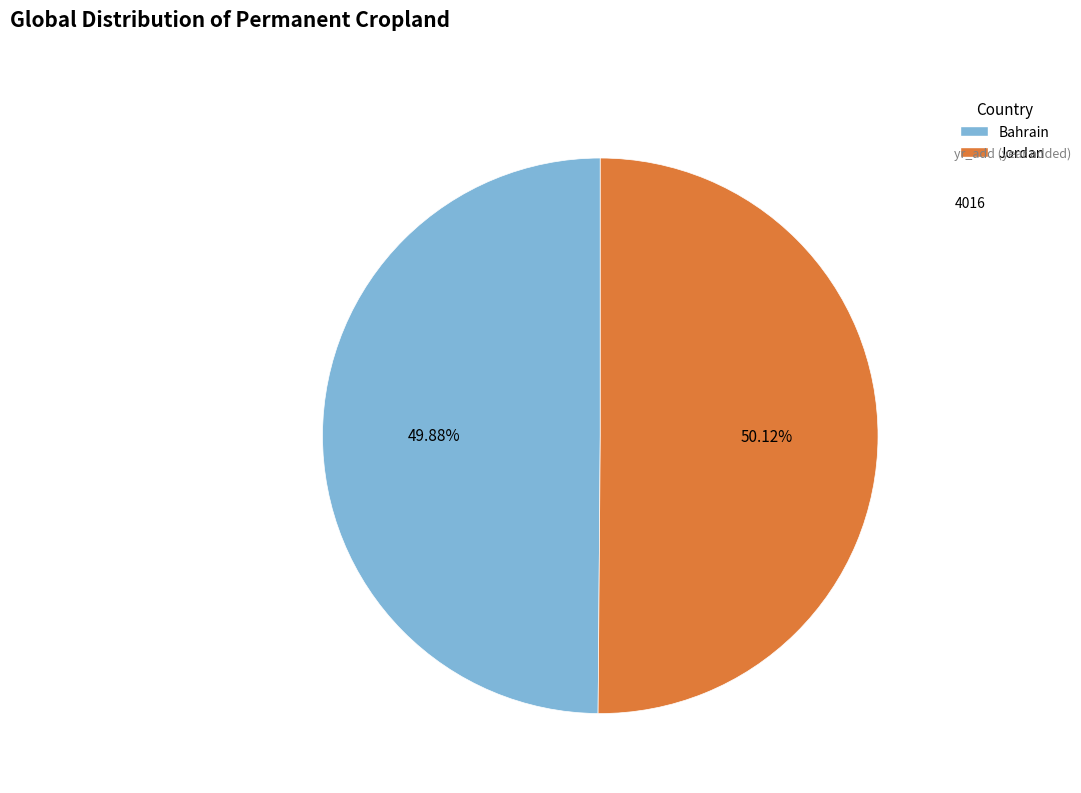

To the nearest percent, what is the average slice percentage?

50%